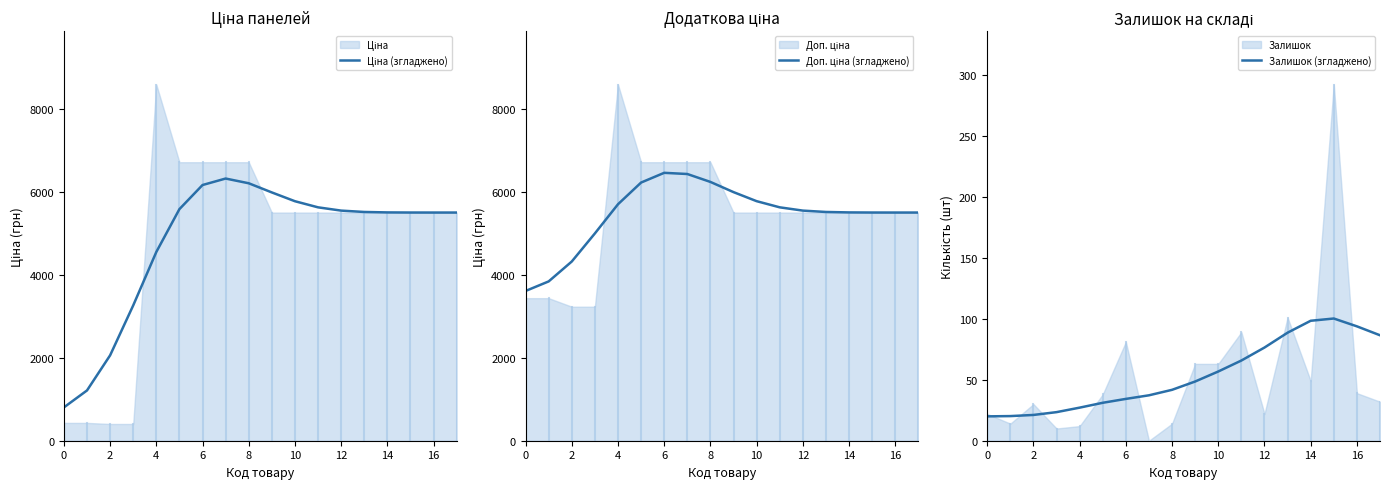

What is the difference between the highest and lowest values at 14?

6388.8